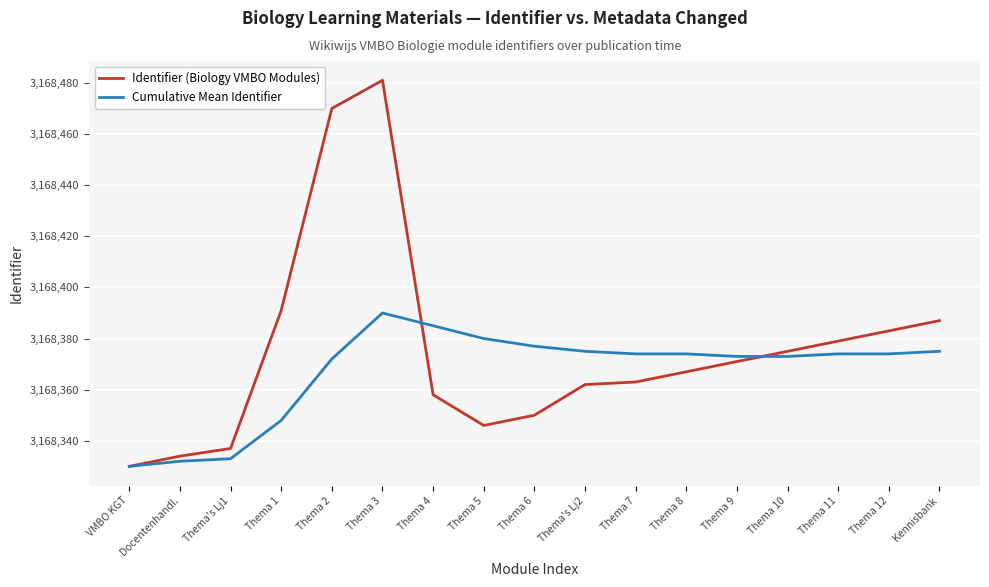

The value of Identifier (Biology VMBO Modules) at Thema 2 is 3168470. True or false?

True